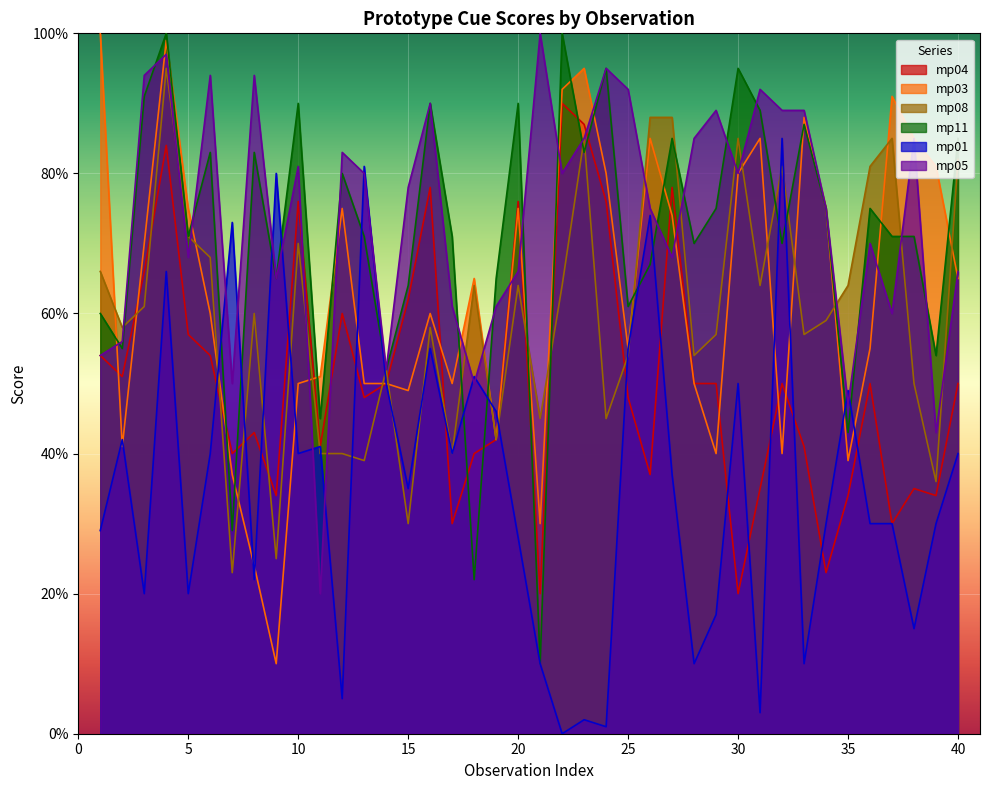

Rank the series by their maximum value, from lowest to highest.

mp01, mp04, mp08, mp03, mp11, mp05